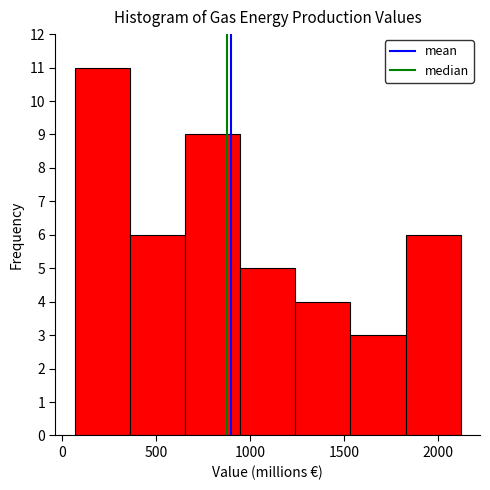

Reading left to right, list every bar in this chart as the range it spans on the x-axis followed by its height. Neither the bar edges nor the heights are printed on the chart, so give them approximately, as read against the axes.

50 to 350: 11
350 to 650: 6
650 to 950: 9
950 to 1250: 5
1250 to 1550: 4
1550 to 1850: 3
1850 to 2100: 6